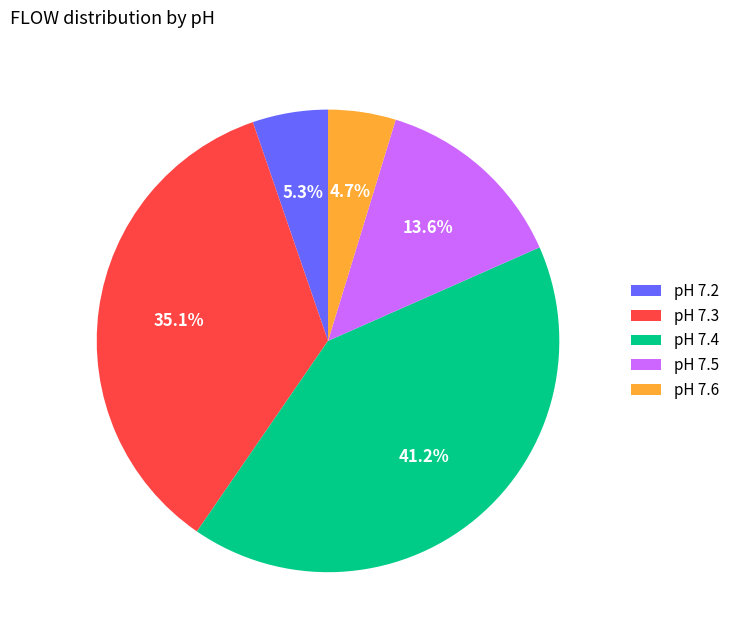

Which has a higher value, pH 7.5 or pH 7.2?

pH 7.5